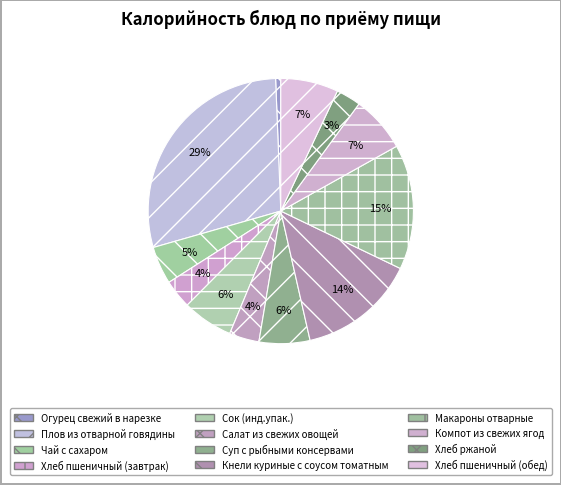

Is it true that Салат из свежих овощей is 4% of the pie?

True